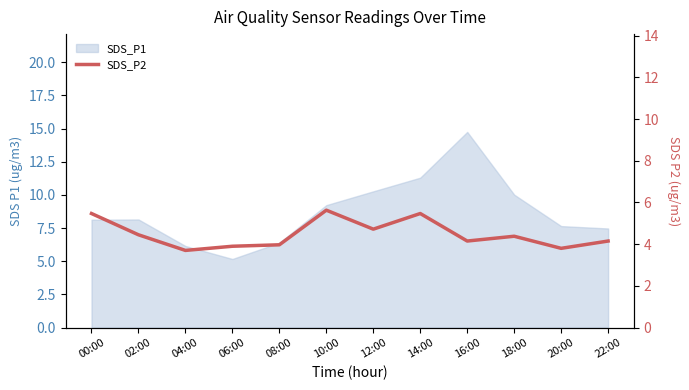

How many lines are shown in the chart?

1